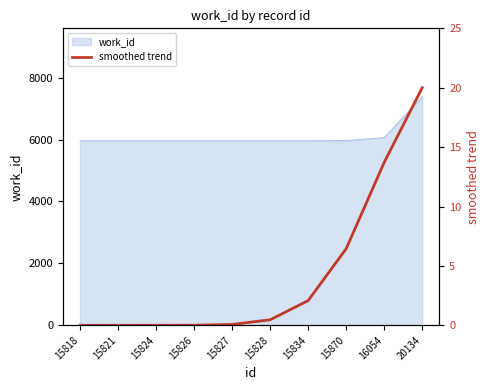

List the labels in order of value, largest first.

20134, 16054, 15870, 15834, 15828, 15827, 15826, 15824, 15821, 15818